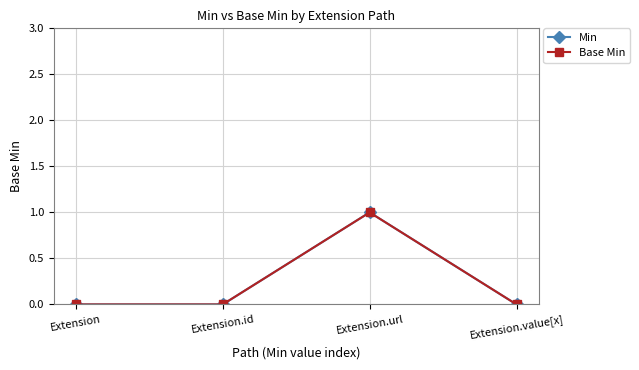

What is the label of the 3rd point from the right?

Extension.id